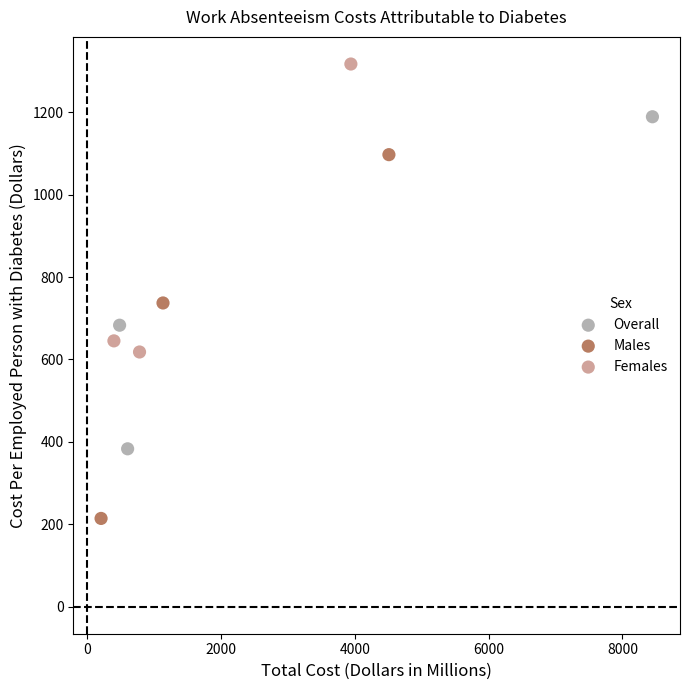

Which series has the largest Y range (max minus min)?

Males